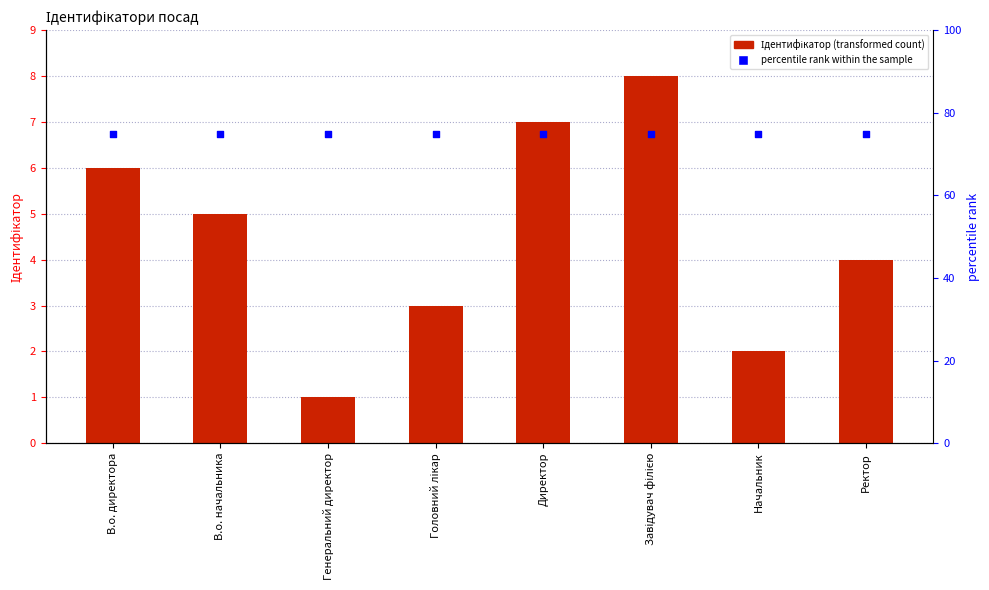

Which series has the largest Y range (max minus min)?

Ідентифікатор